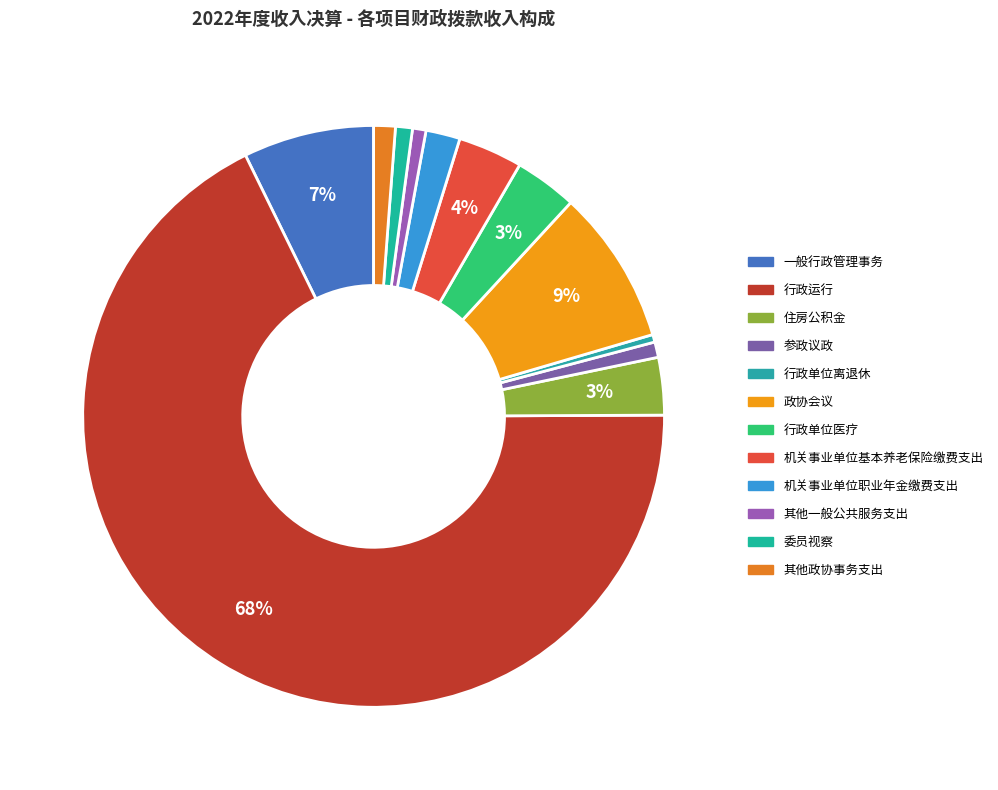

To the nearest percent, what is the difference between the largest and smallest slice percentages?

67%